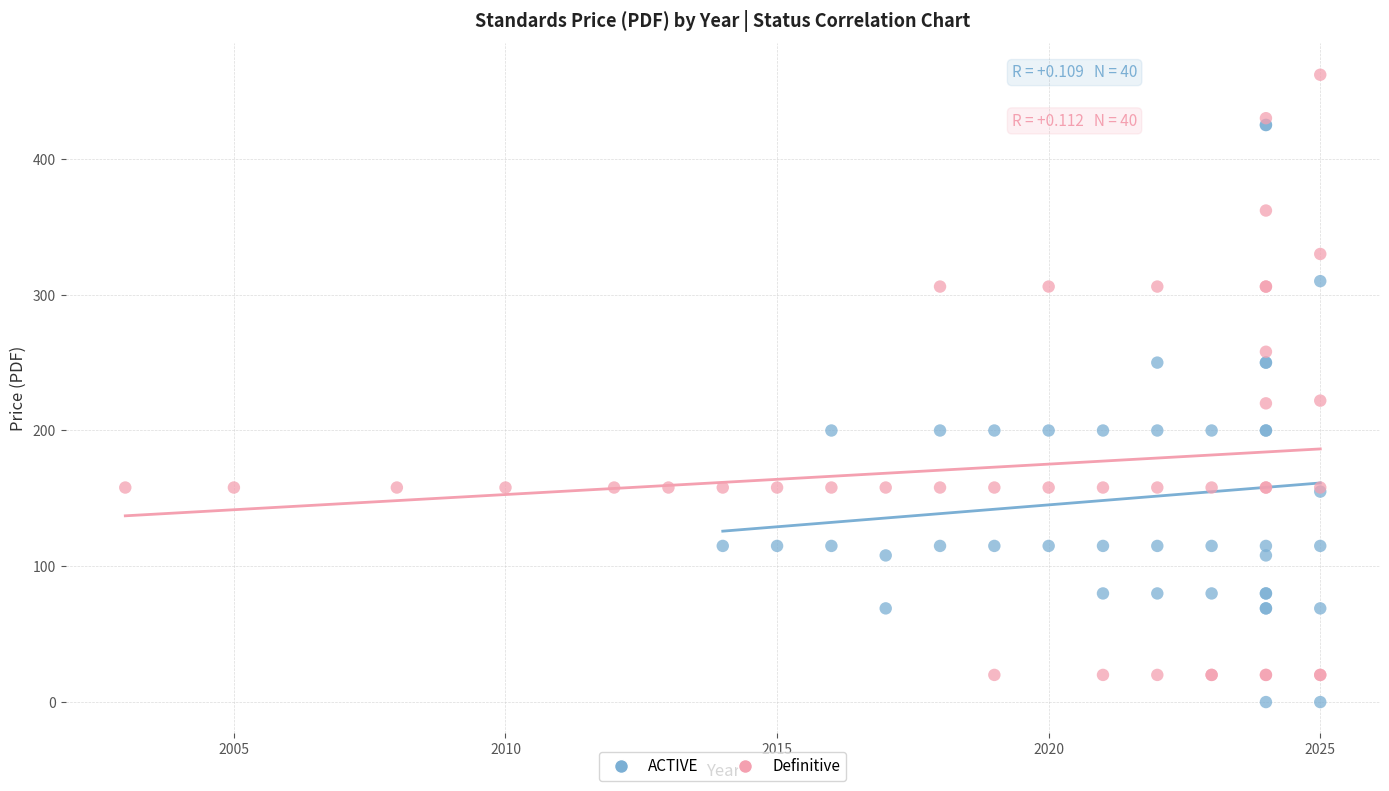

Which series contains the highest Y value?

Definitive